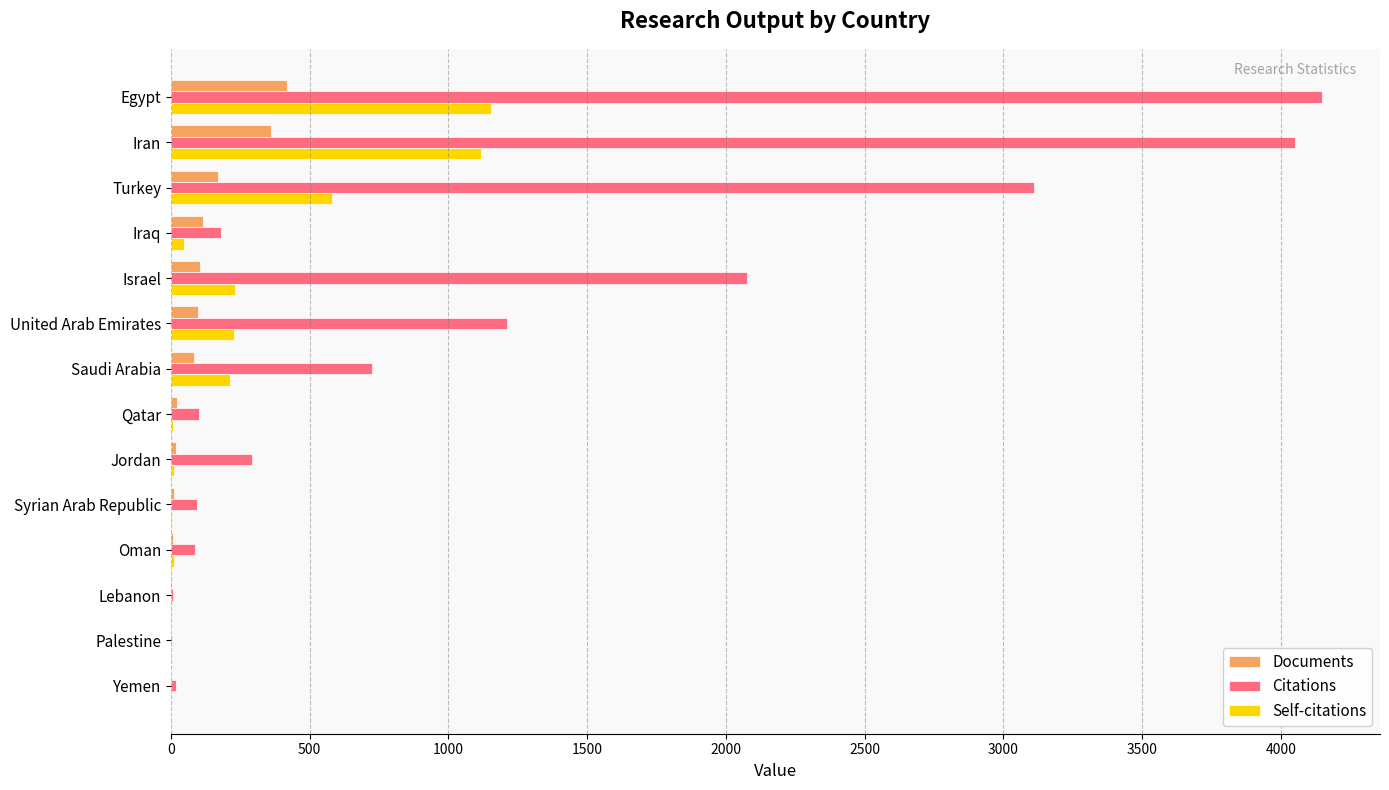

What is the highest value of the Citations series?

4150